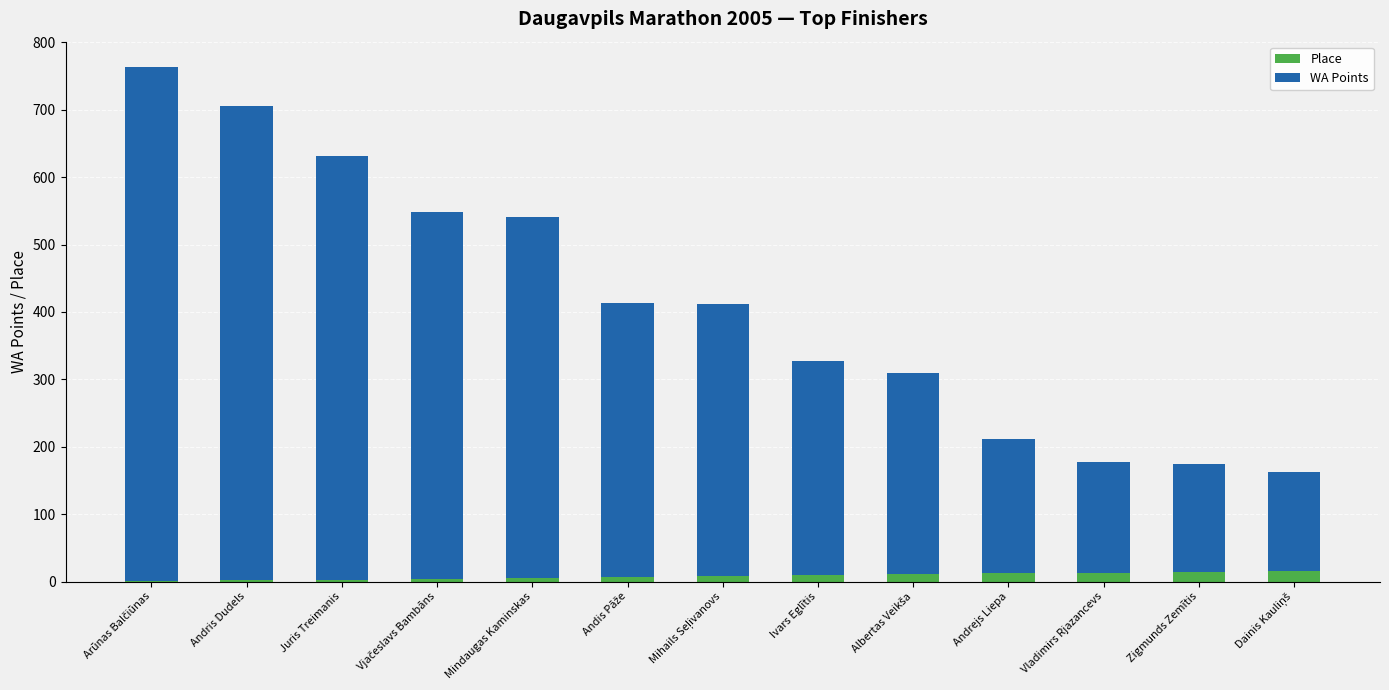

What is the sum of all Place values?

105